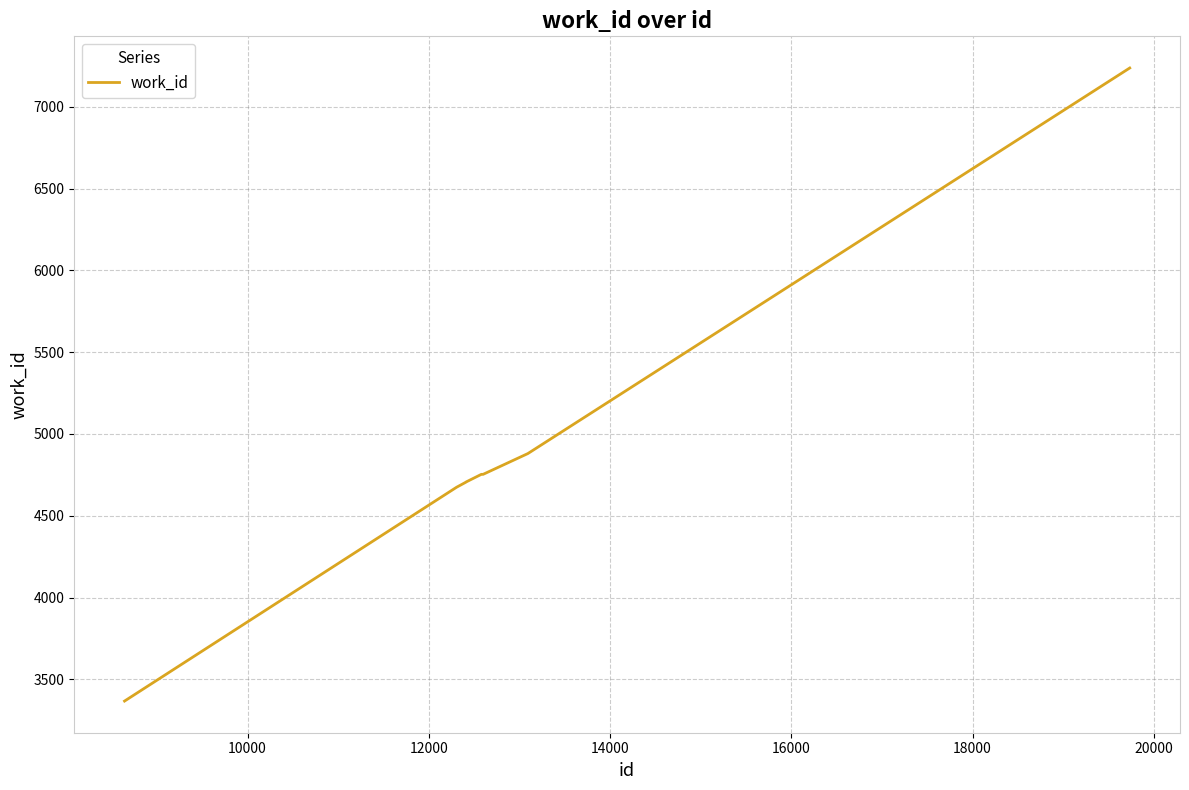

What is the average value?

4884